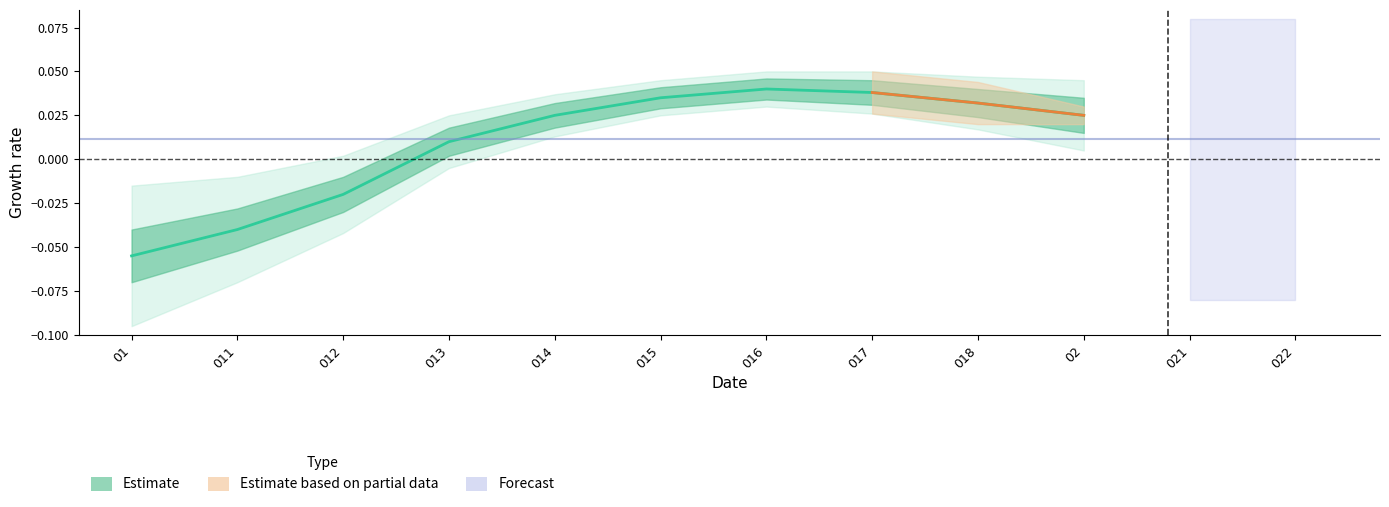

Reading left to right, transcribe all the data shown in this chart.

-0.1	-0.0	-0.0	0.0	0.0	0.0	0.0	0.0	0.0	0.0